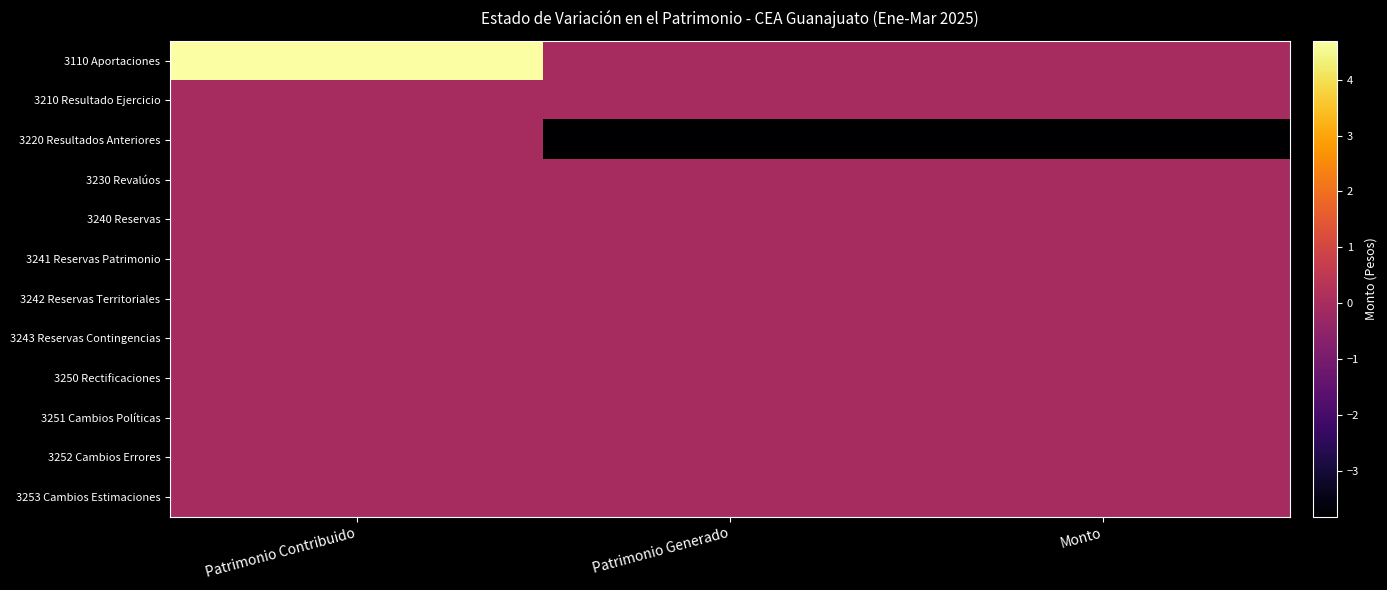

What is the total value across all series at Patrimonio Contribuido?

4699134741.1